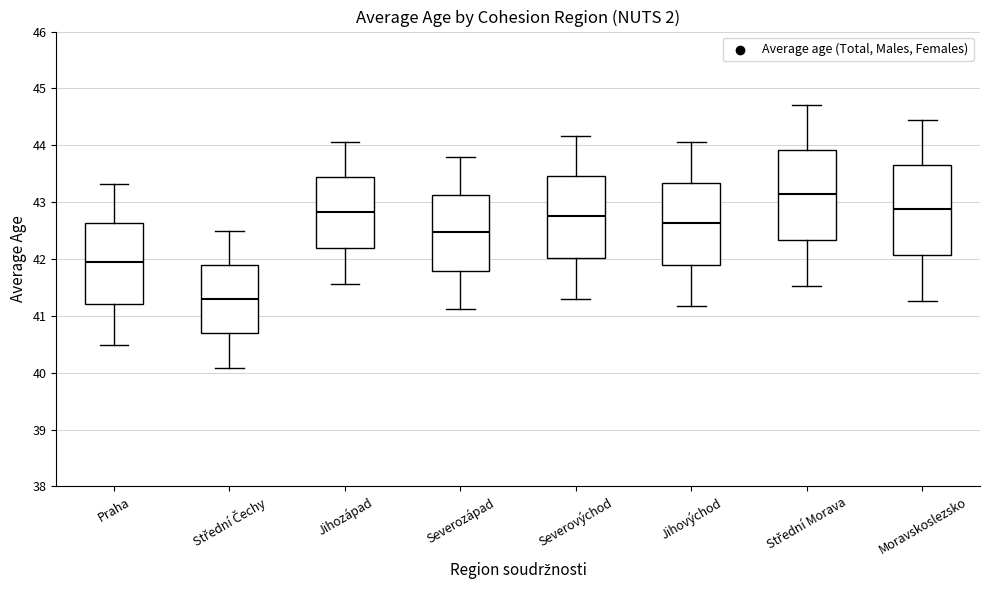

Where is the upper edge of the box for Střední Čechy on the y-axis? The values are not printed on the chart, so give them approximately, as read against the axis.

41.9